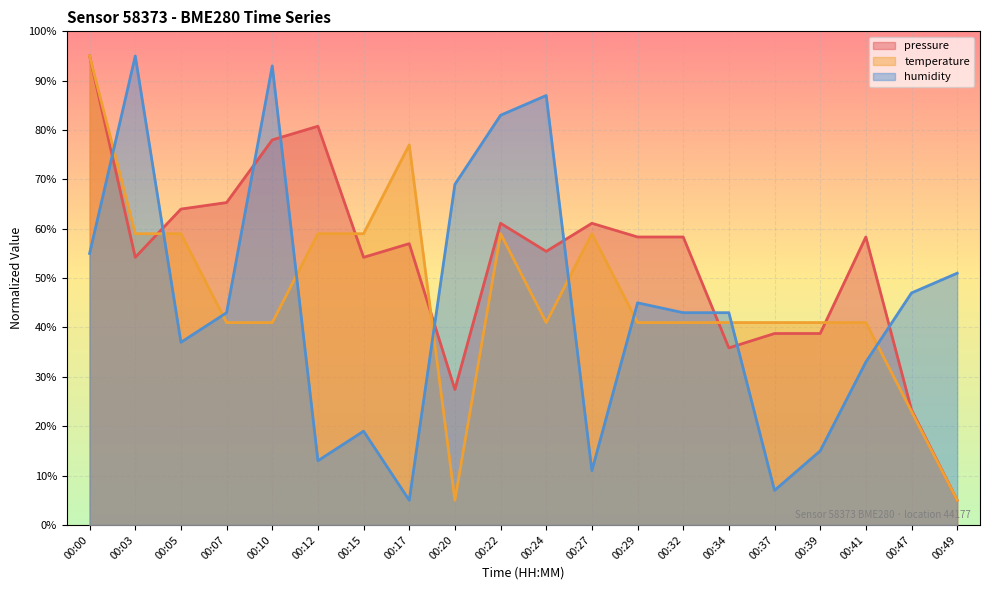

At which label is temperature closest to 50?

00:03